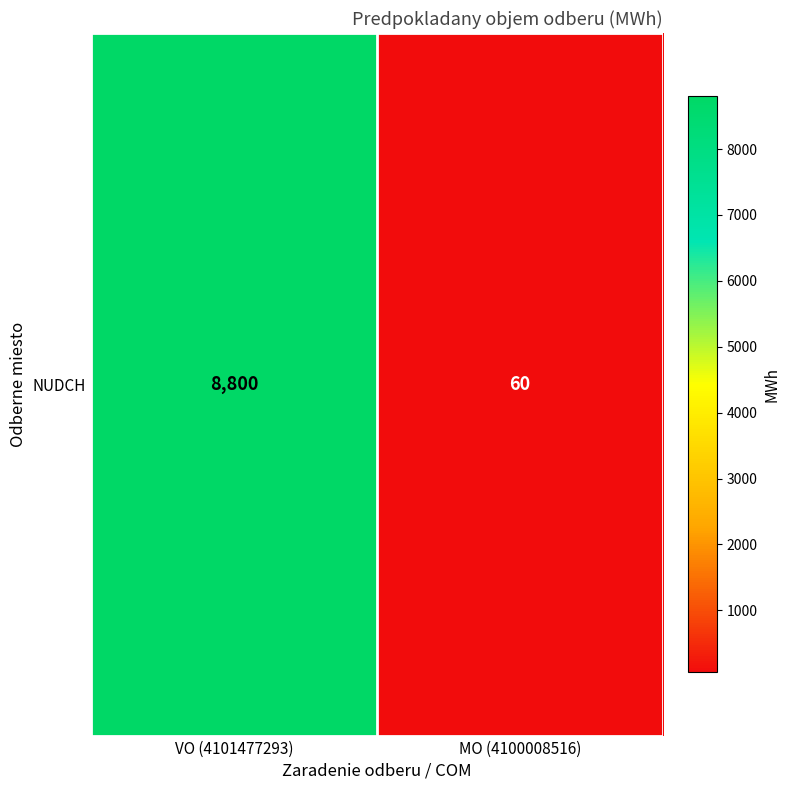

Reading right to left, what are all the values shown in this chart?

60	8800